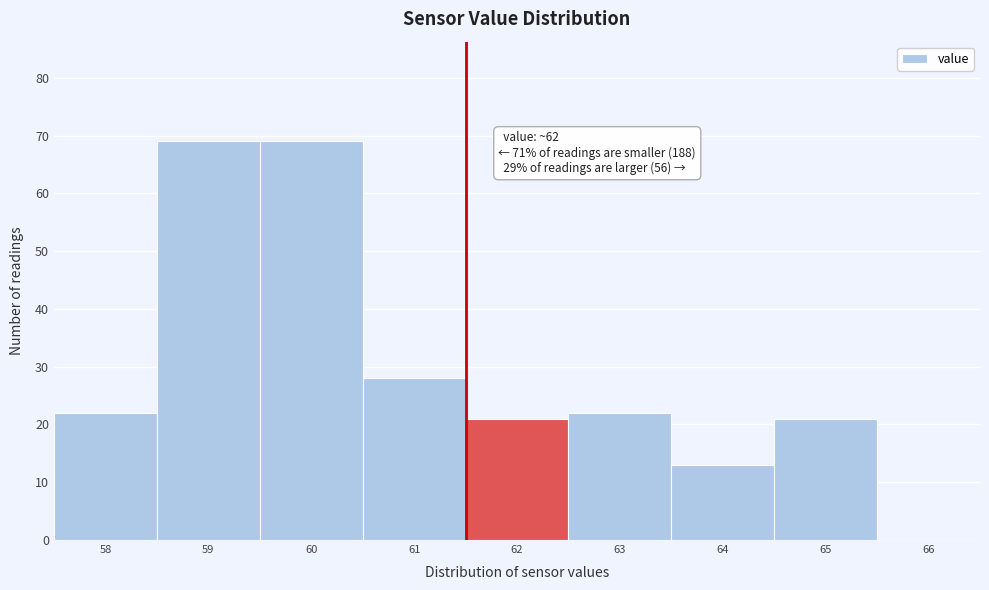

Reading right to left, what are all the values shown in this chart?

66=0	65=21	64=13	63=22	62=21	61=28	60=69	59=69	58=22